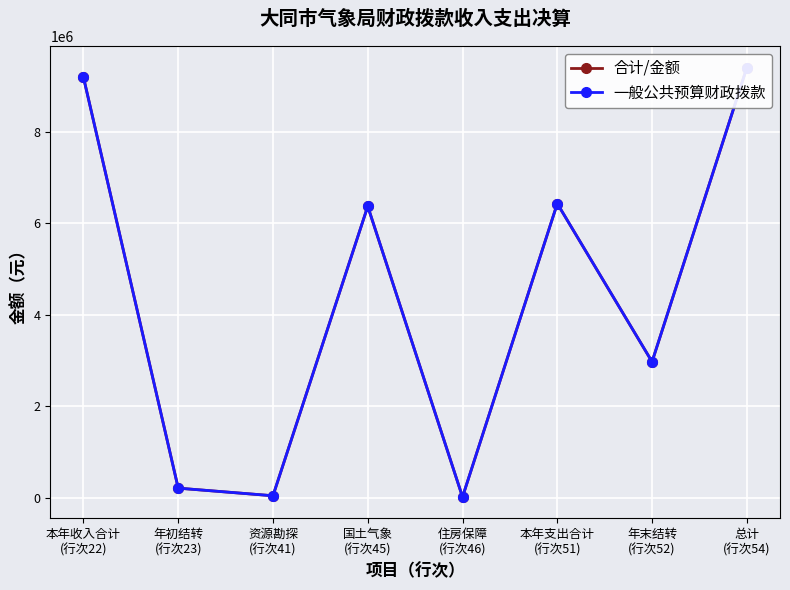

Reading left to right, extract all data points from this chart.

合计/金额: 9190788.9	209600.0	43000.0	6369327.9	16656.0	6428983.9	2971405.0	9400388.9
一般公共预算财政拨款: 9190788.9	209600.0	43000.0	6369327.9	16656.0	6428983.9	2971405.0	9400388.9